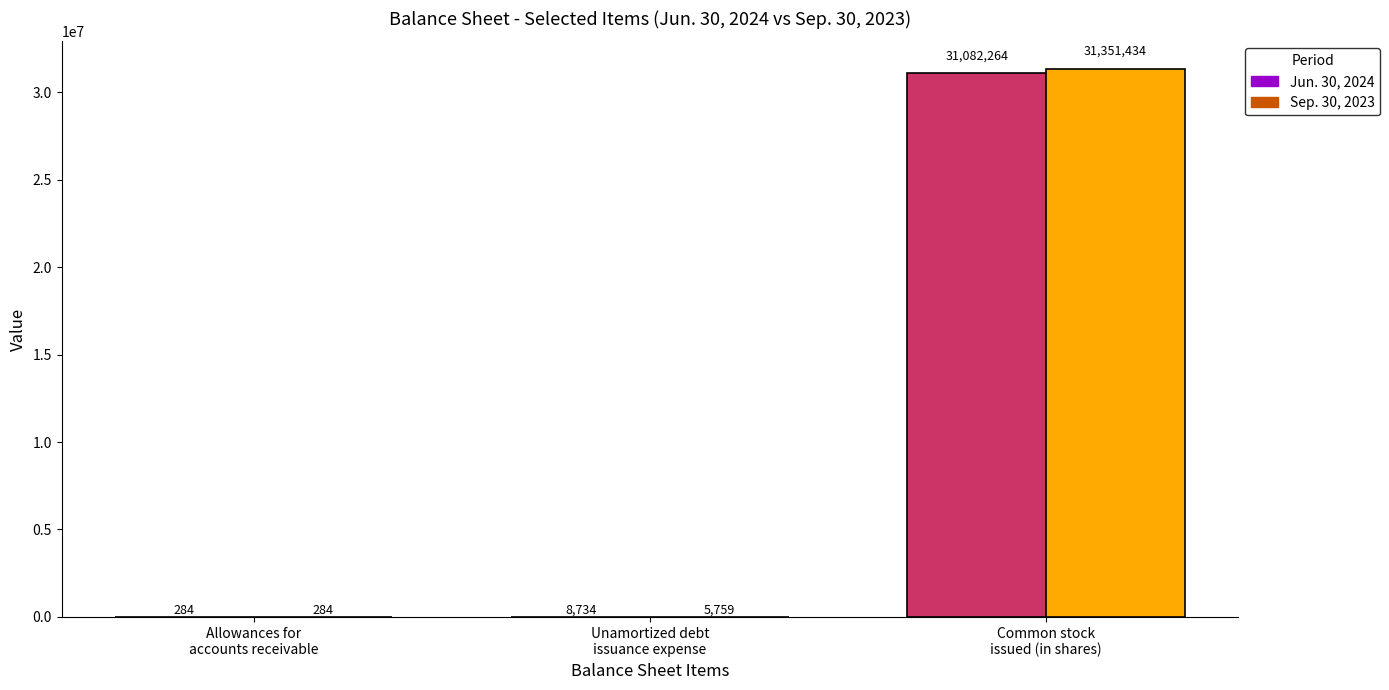

The value of Jun. 30, 2024 at Common stock issued (in shares) is 31082264. True or false?

True